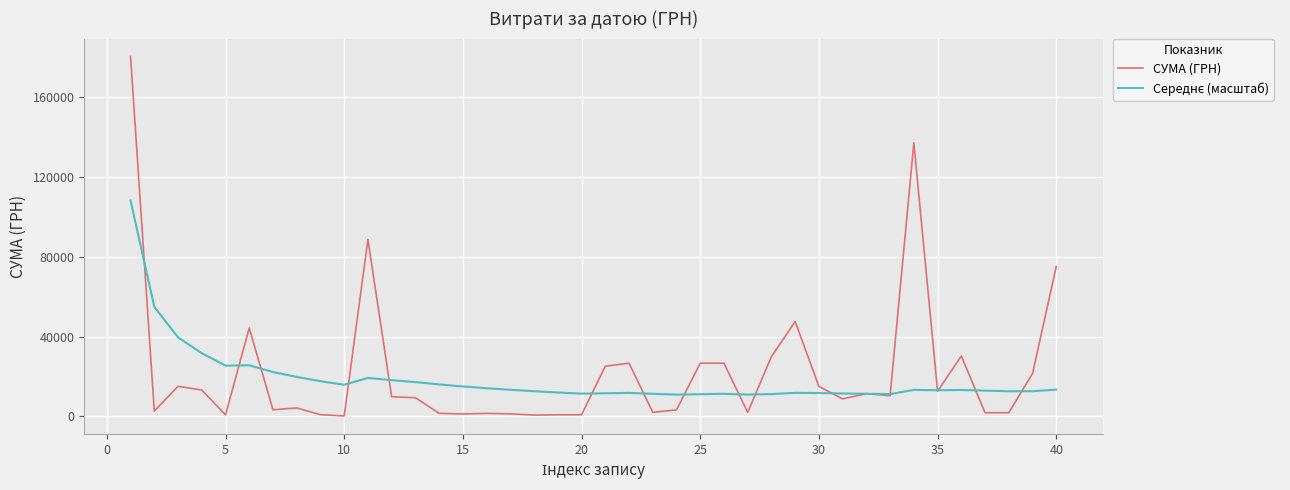

What is the maximum value for СУМА (ГРН)?

180000.0